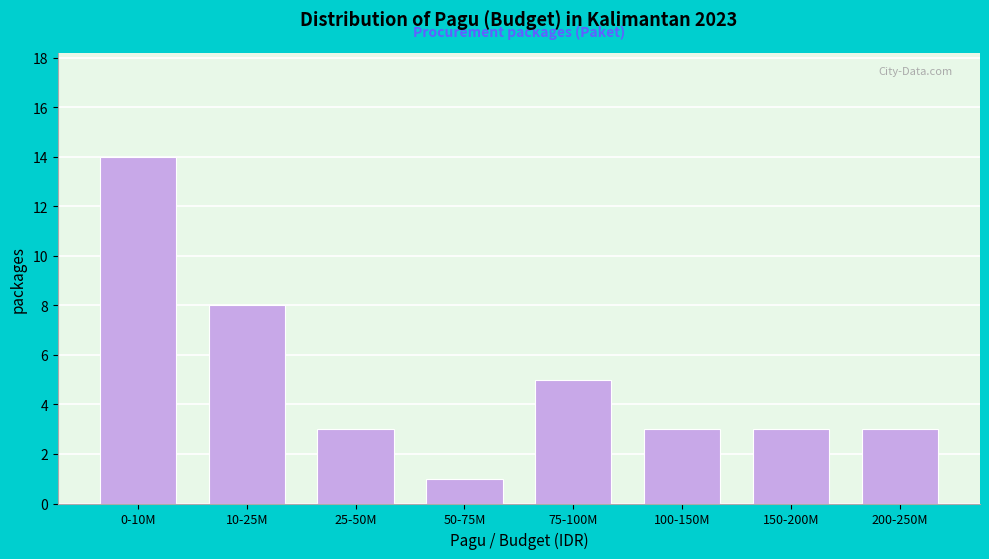

Reading left to right, list all the values displayed in this chart.

14	8	3	1	5	3	3	3